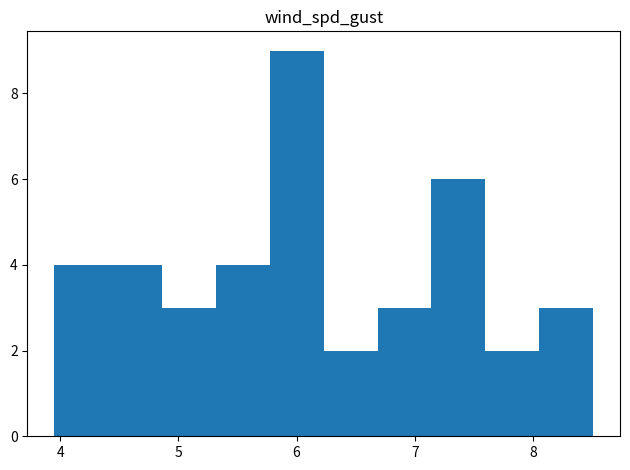

How tall is the bar that spans 5.8 to 6.2 on the x-axis? Neither the bar edges nor the heights are printed on the chart, so give them approximately, as read against the axes.

9